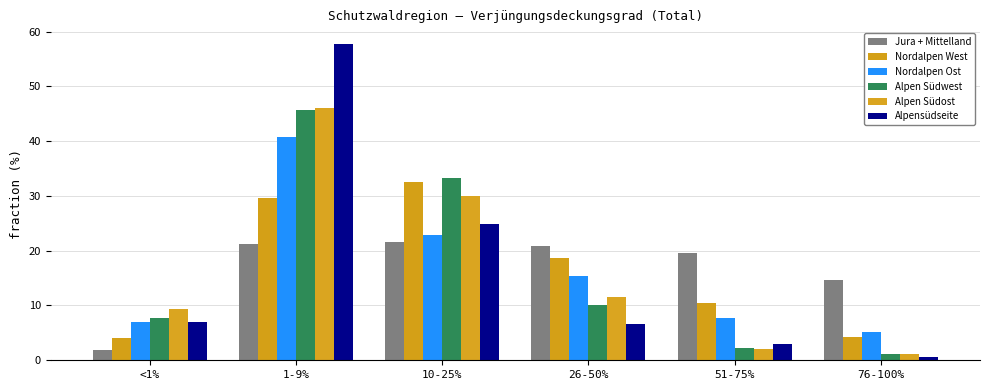

What is the label of the 5th bar from the right?

1-9%